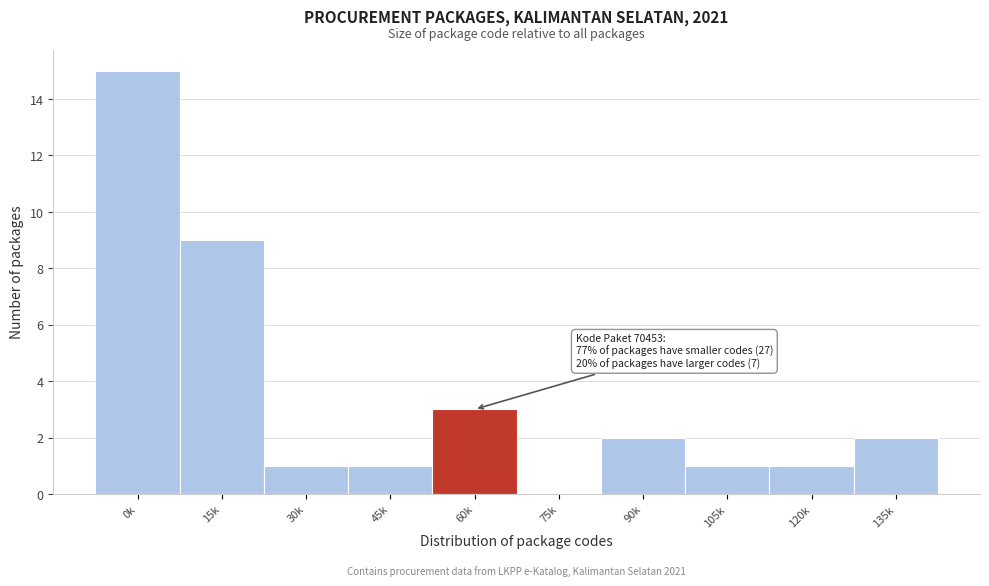

Reading right to left, extract all data points from this chart.

135k=2	120k=1	105k=1	90k=2	75k=0	60k=3	45k=1	30k=1	15k=9	0k=15